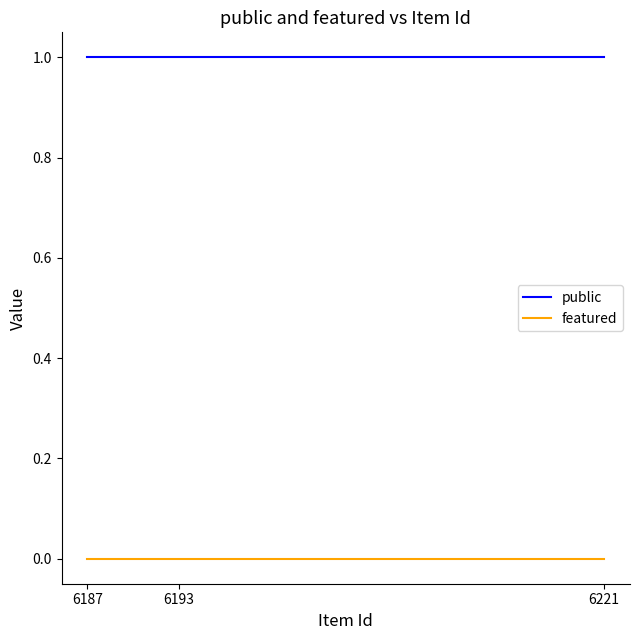

What is the total value across all series at 6221?

1